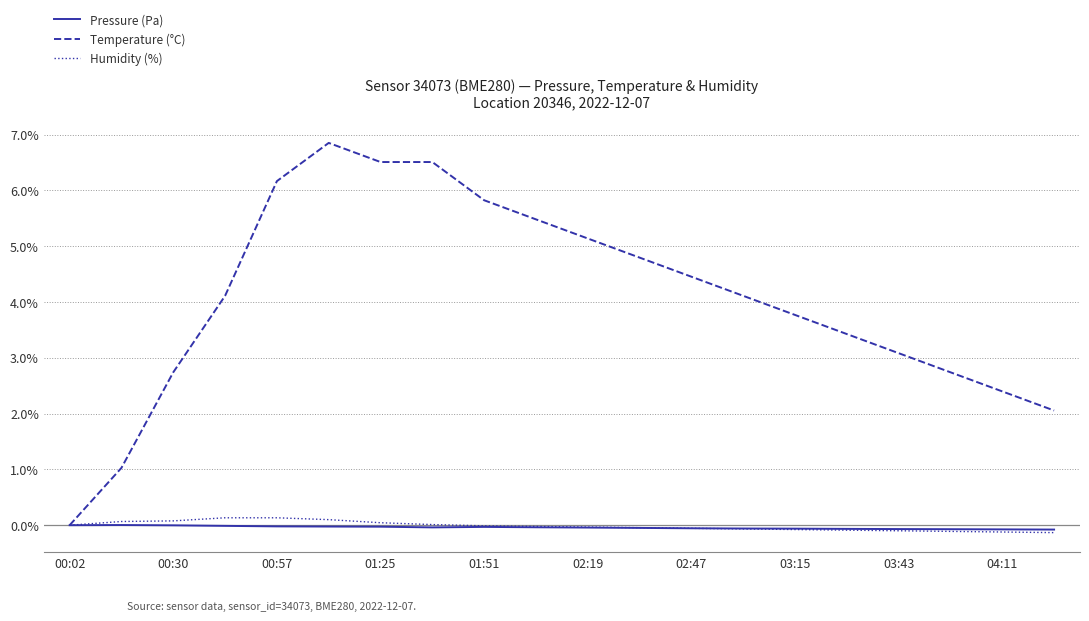

Which series has the widest spread of values?

Temperature (°C)